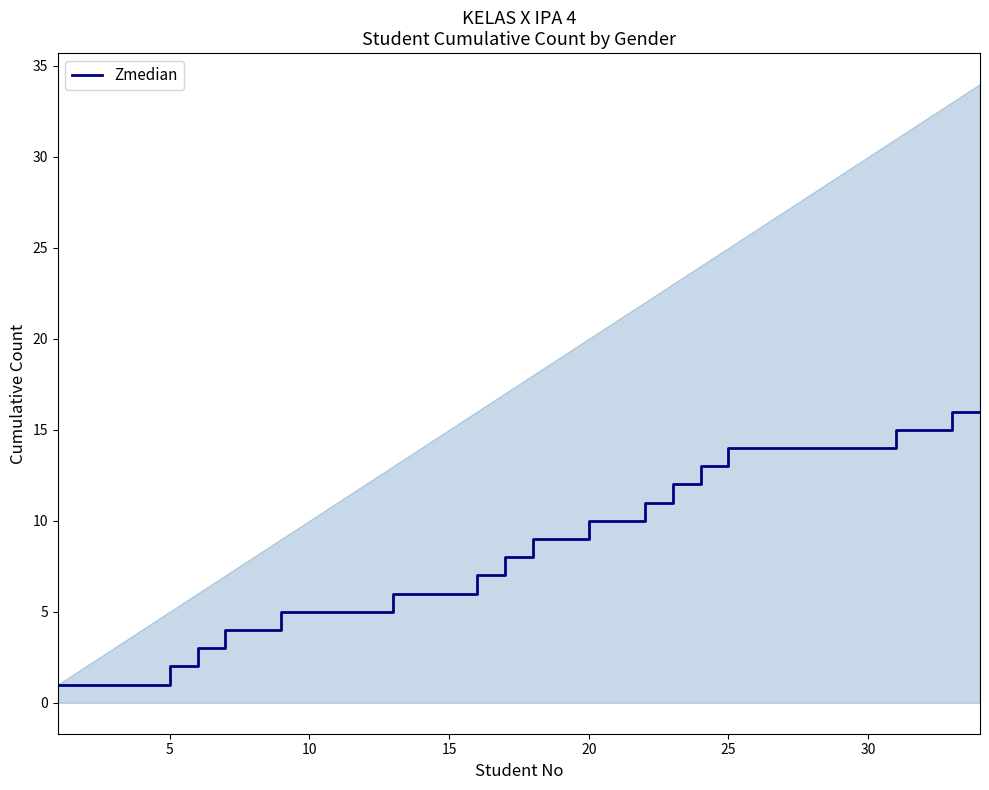

Count the number of values greater than 9.

15